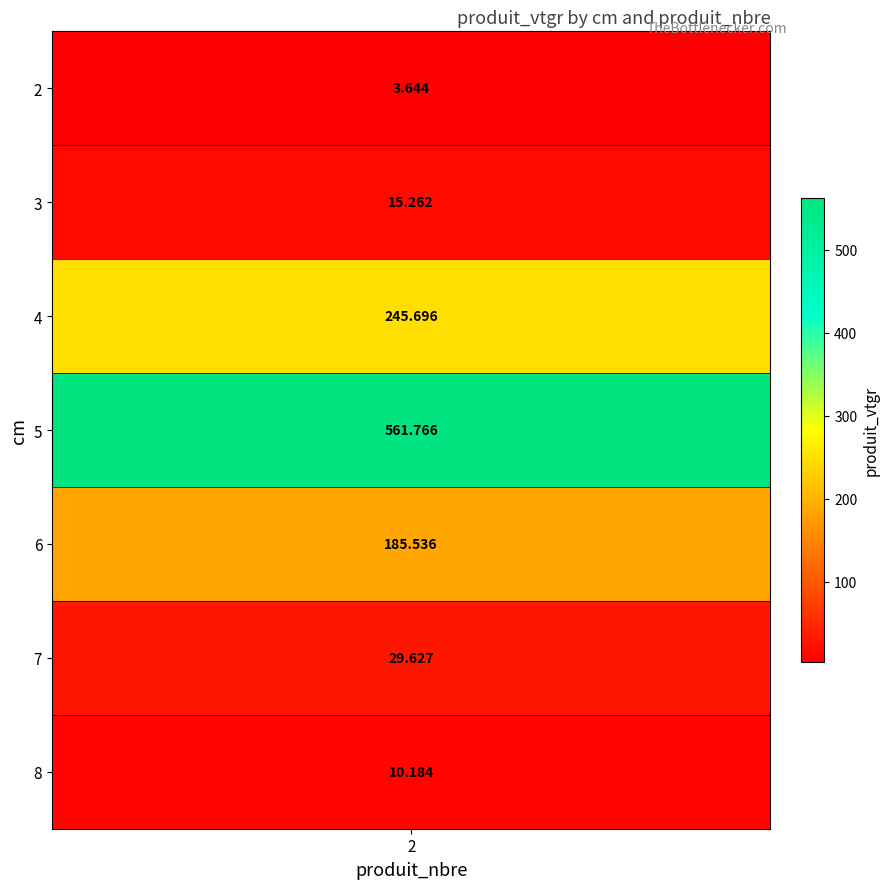

What is the approximate value at 8?

10.2